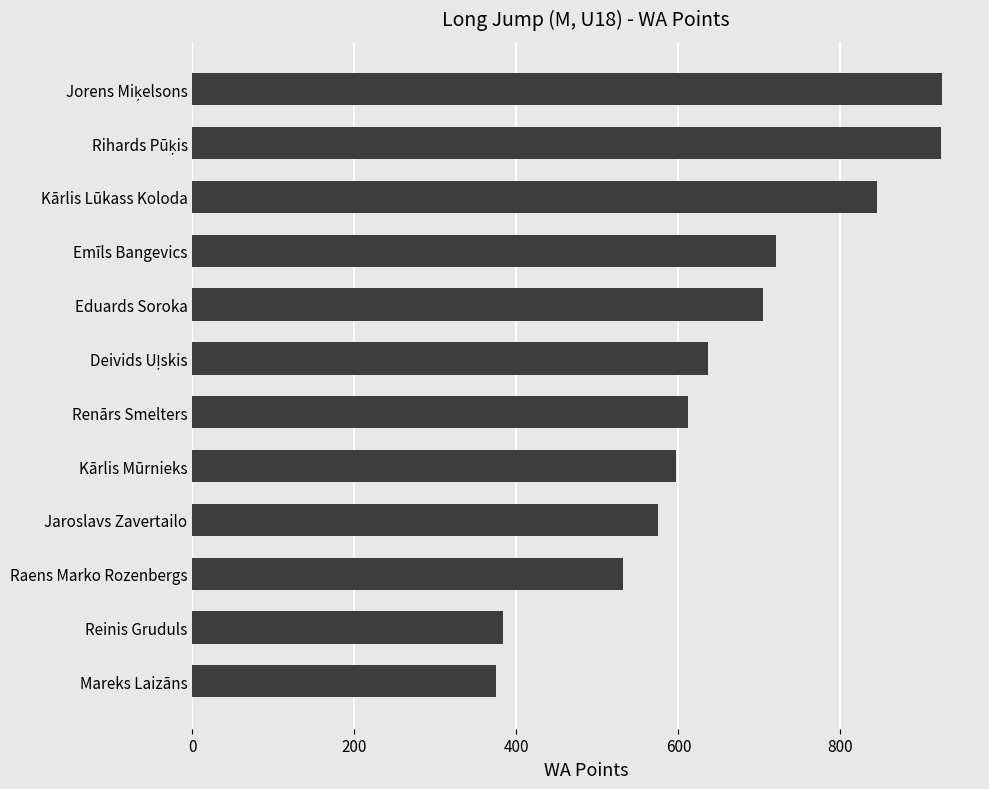

What is the greatest value displayed?

926